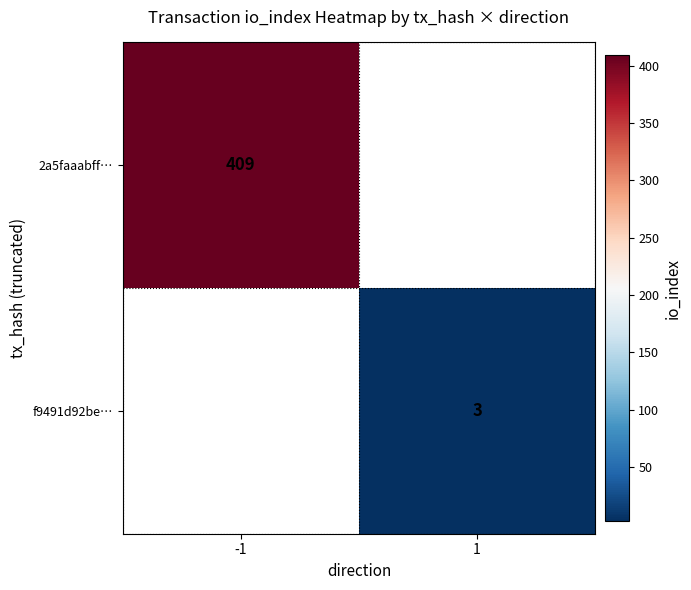

Is the value of 2a5faaabff… at -1 greater than the value of f9491d92be… at 1?

Yes